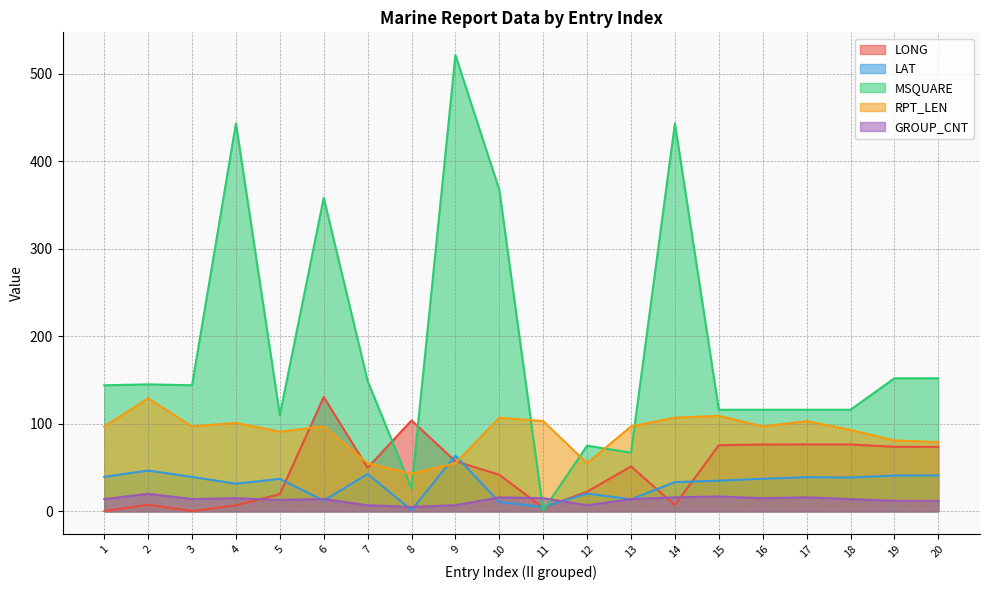

At how many categories does at least one series exceed 278?

5